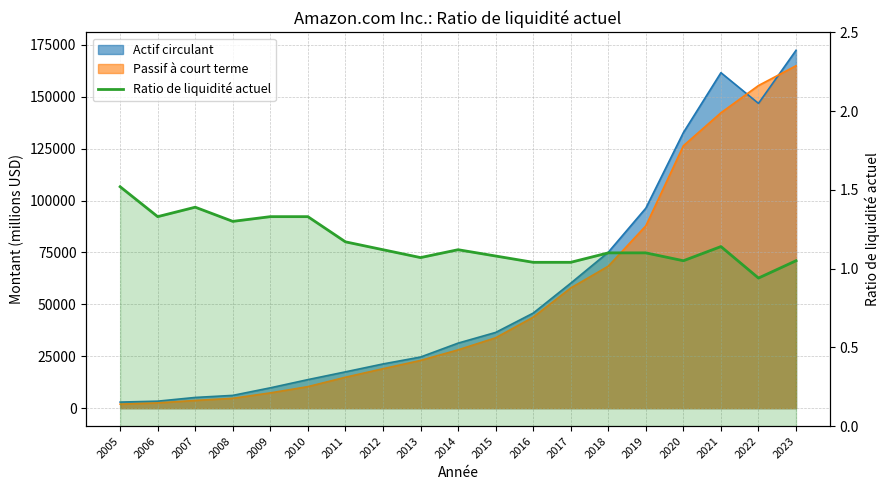

Reading left to right, list all the values displayed in this chart.

2005=1.5	2006=1.3	2007=1.4	2008=1.3	2009=1.3	2010=1.3	2011=1.2	2012=1.1	2013=1.1	2014=1.1	2015=1.1	2016=1.0	2017=1.0	2018=1.1	2019=1.1	2020=1.1	2021=1.1	2022=0.9	2023=1.1